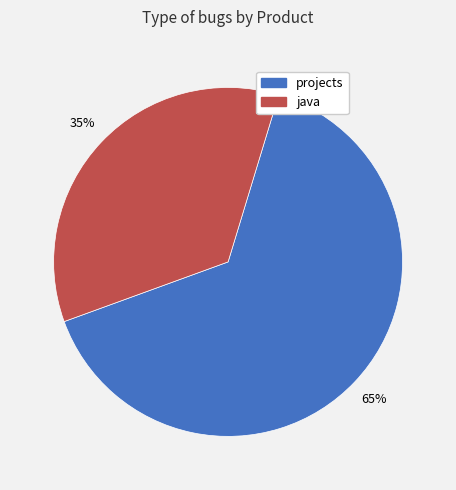

Rank the categories by value from lowest to highest.

java, projects